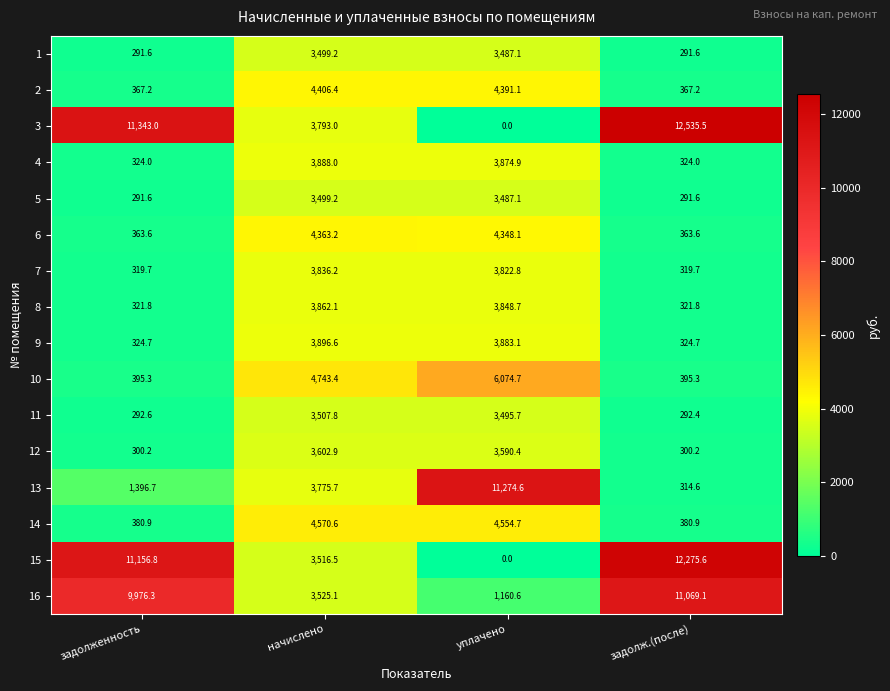

True or false: 3 has a value of 16567.9 at задолженность.

False